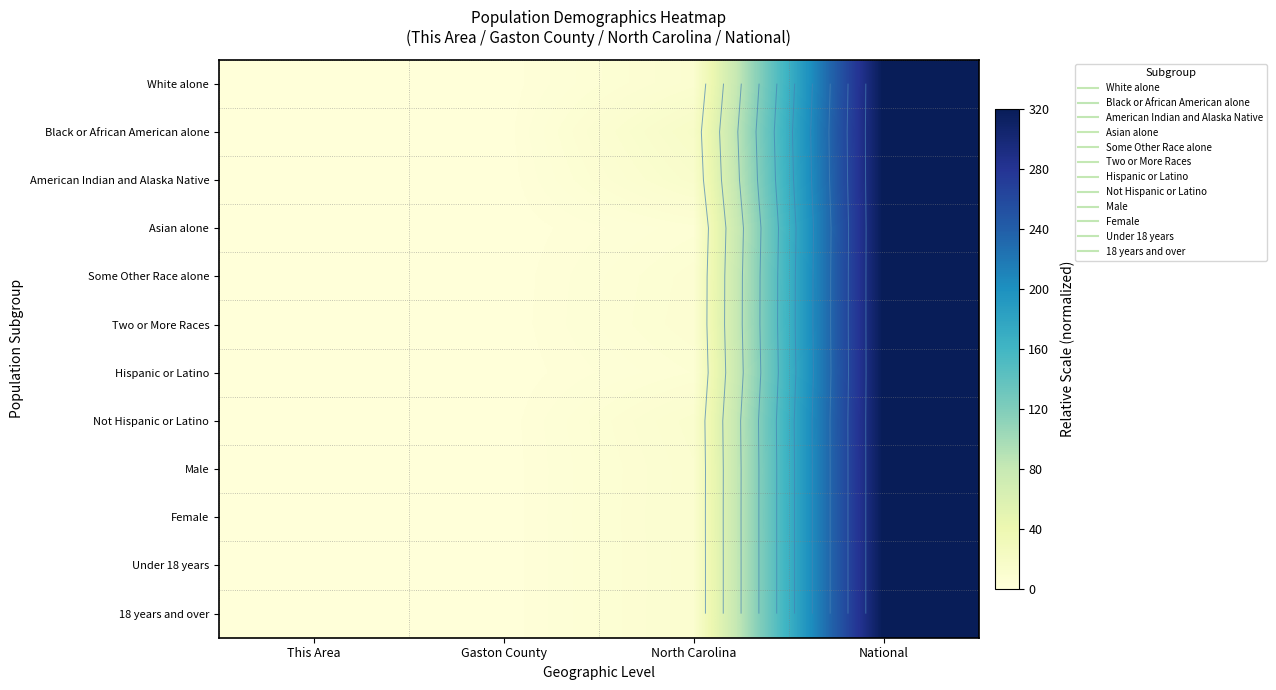

The value of Two or More Races at This Area is 0.0. True or false?

True